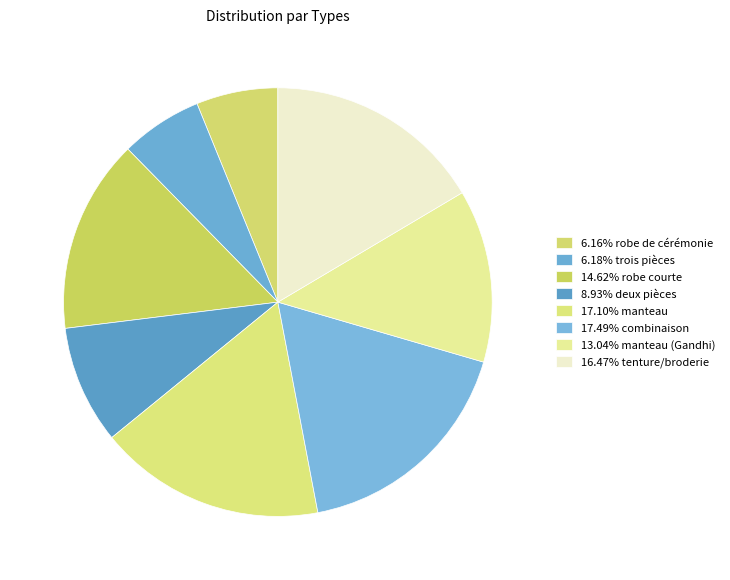

Rank the categories by value from lowest to highest.

robe de cérémonie, trois pièces, deux pièces, manteau (Gandhi), robe courte, tenture/broderie, manteau, combinaison